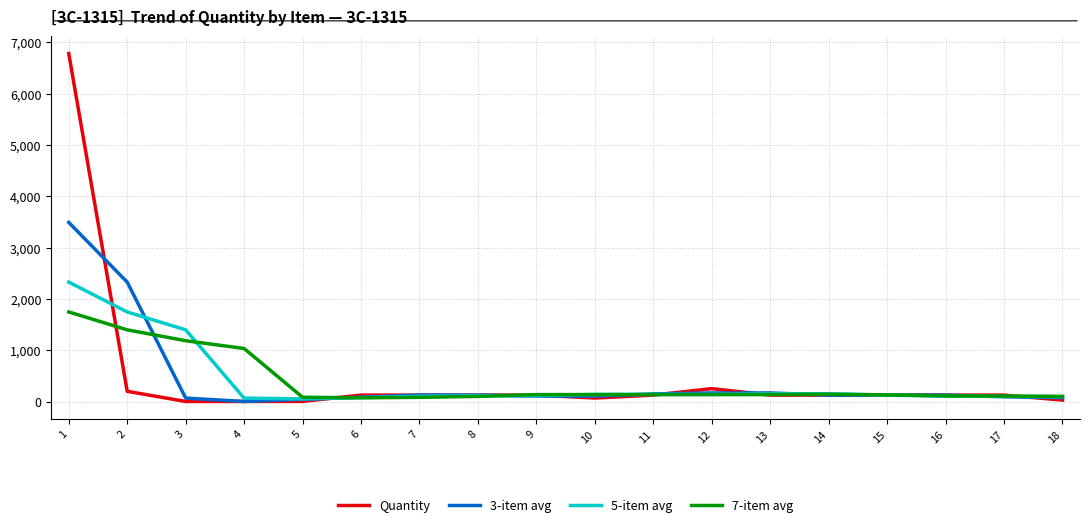

What is the maximum value shown in the chart?

6778.0